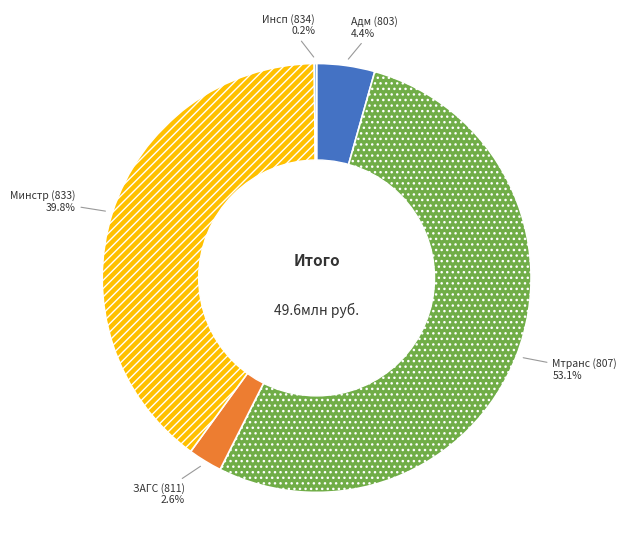

Is there a majority slice in this chart?

Yes